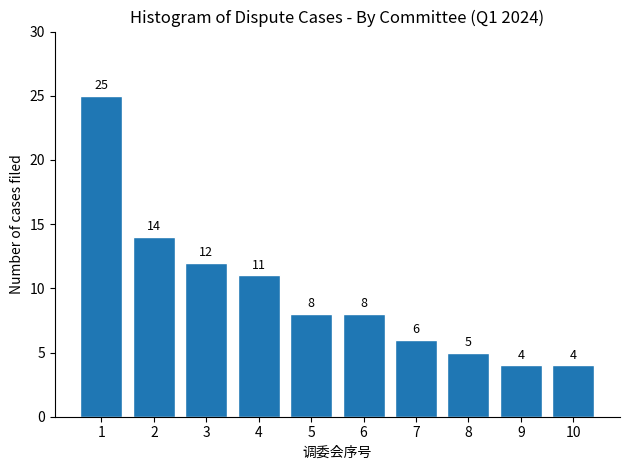

Reading left to right, list all the values displayed in this chart.

25	14	12	11	8	8	6	5	4	4